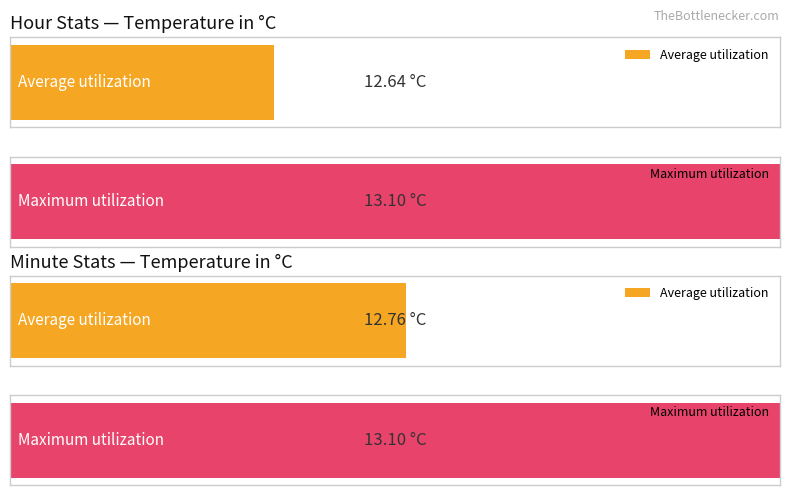

Does the chart contain any negative values?

No